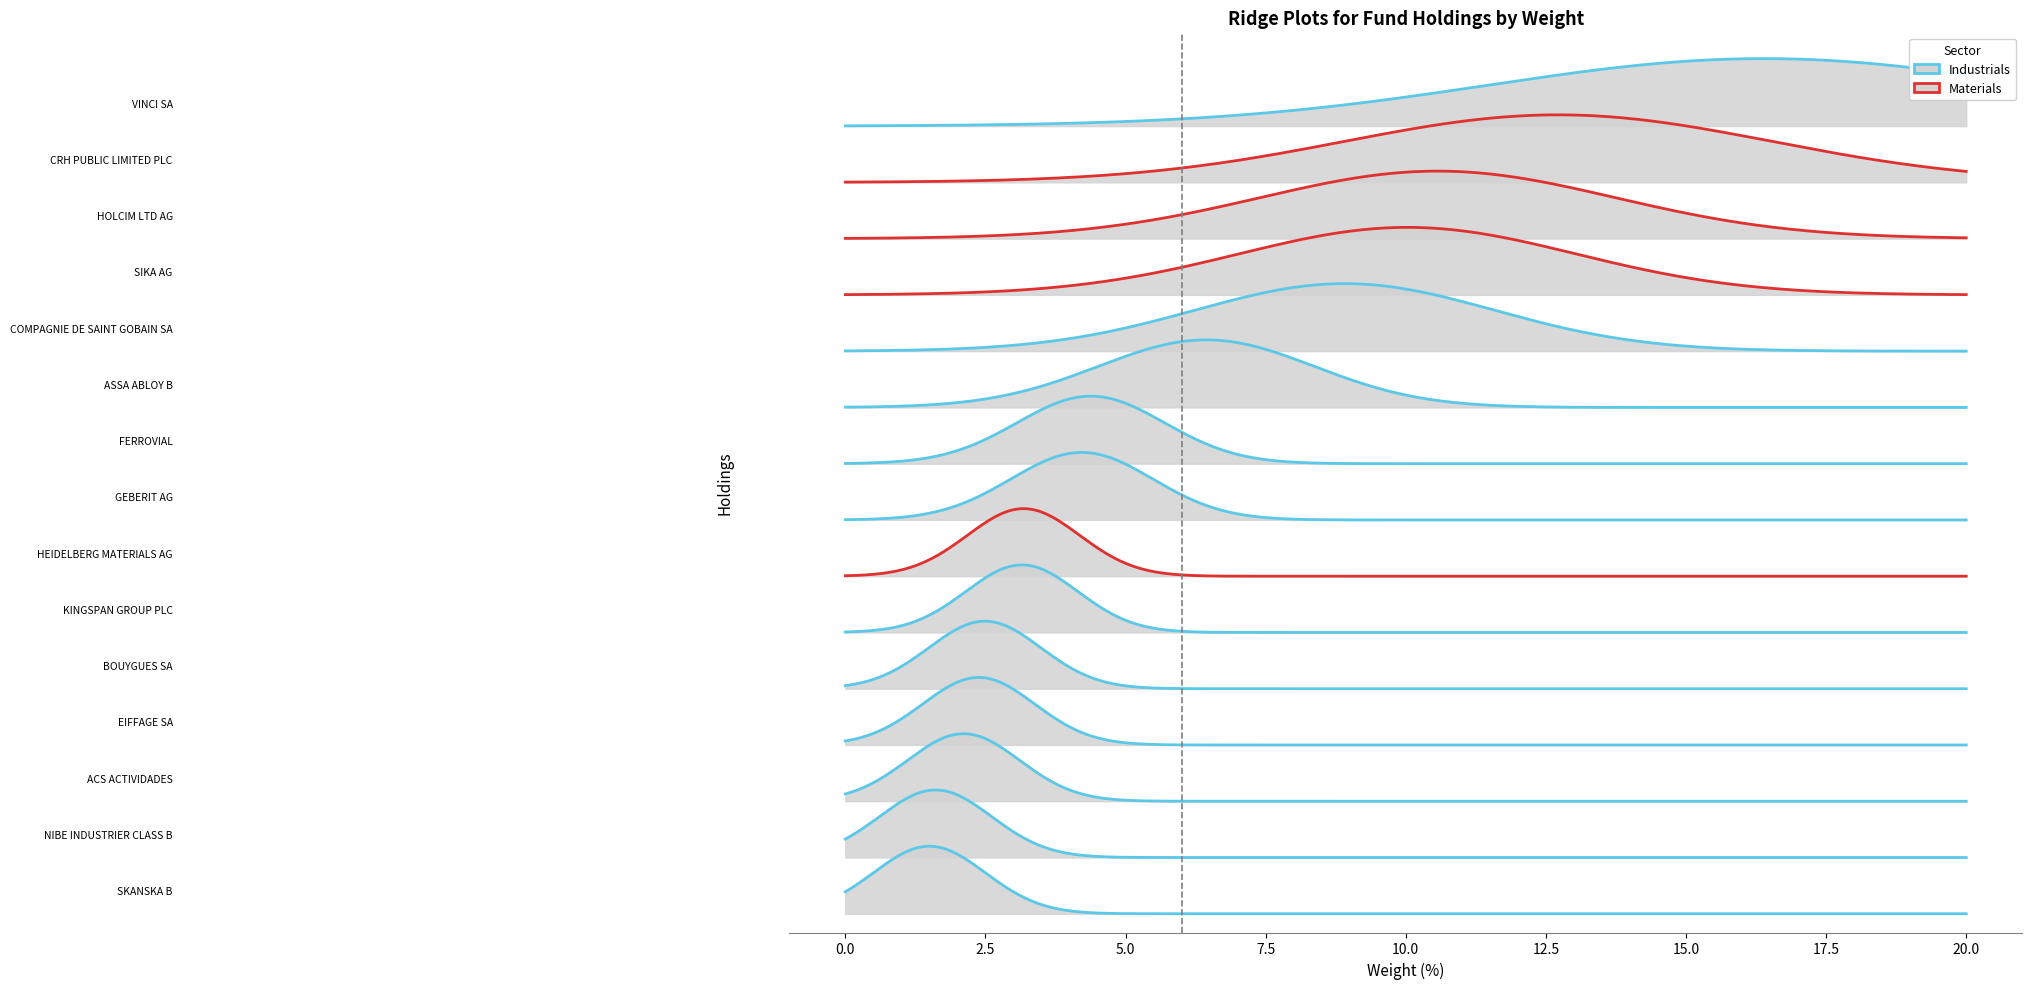

True or false: the data has more than 2 interior local peaks.

False